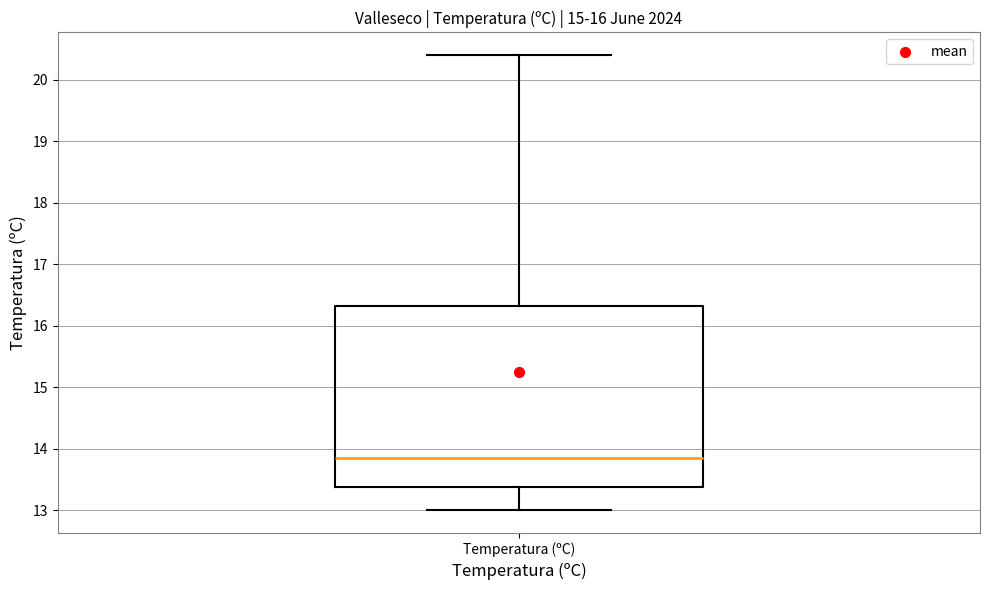

Transcribe this box plot: give where the median line is, the range the box spans, and where the two whiskers end, as read against the y-axis. The values are not printed on the chart, so give them approximately, as read against the axis.

median 13.9, box 13.4 to 16.3, whiskers 13.0 to 20.4